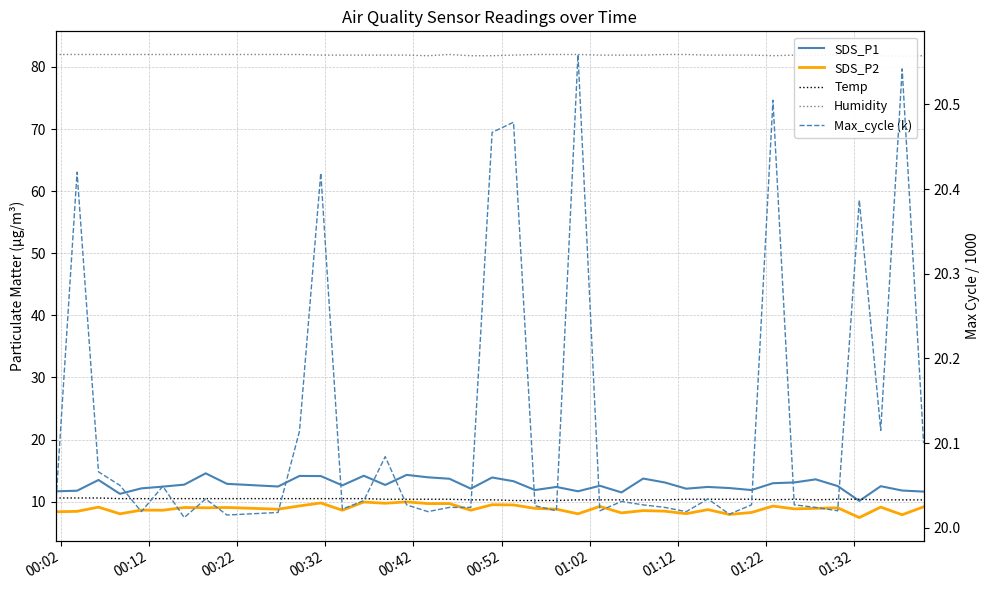

True or false: SDS_P1 and Temp intersect in this chart.

True